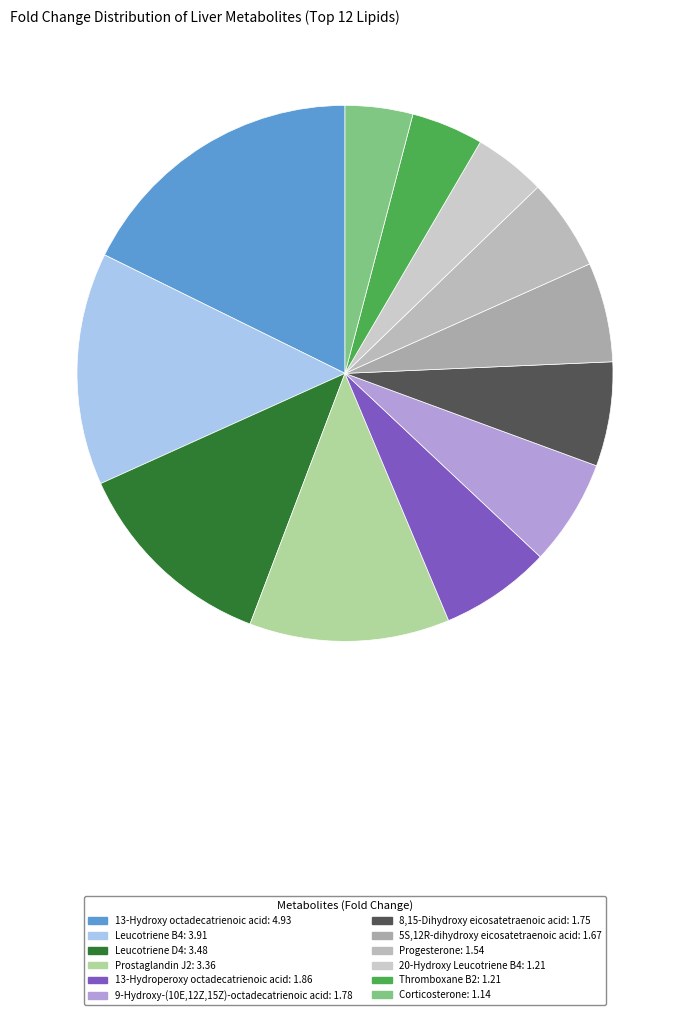

True or false: 13-Hydroxy octadecatrienoic acid accounts for 9% of the total.

False